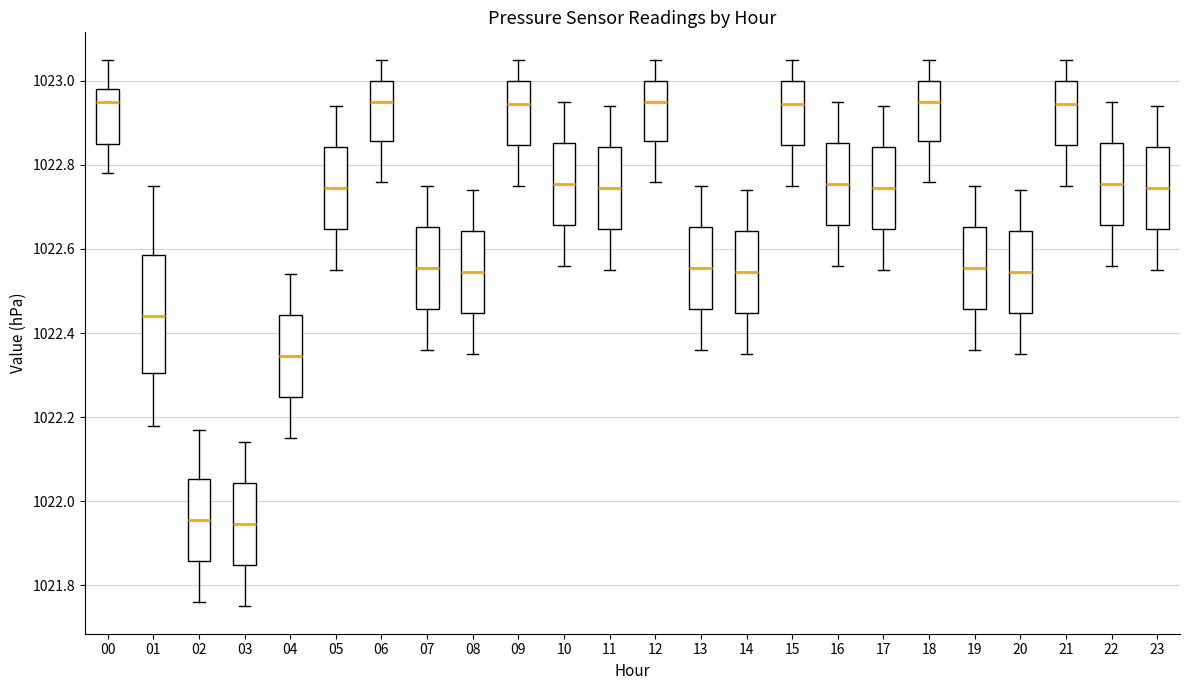

Where does the lower whisker of the box at x = 19 end on the y-axis? The values are not printed on the chart, so give them approximately, as read against the axis.

1022.36